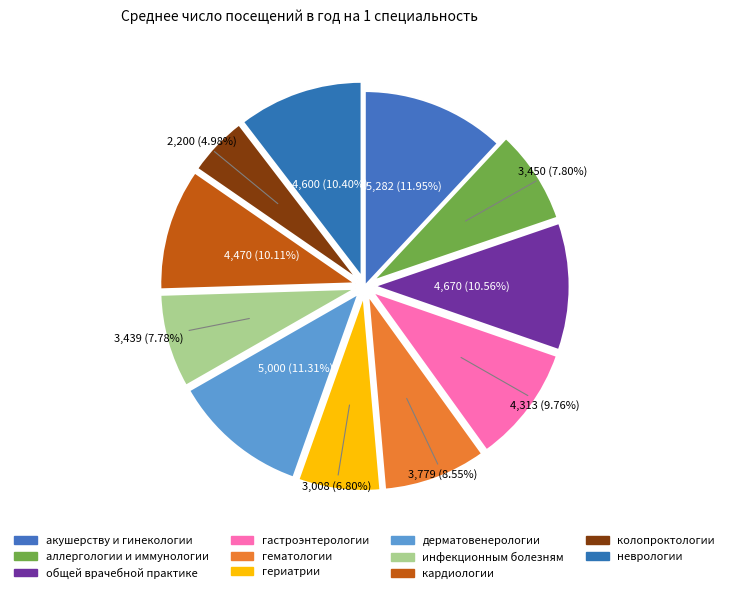

Which category has the biggest portion of the pie?

акушерству и гинекологии